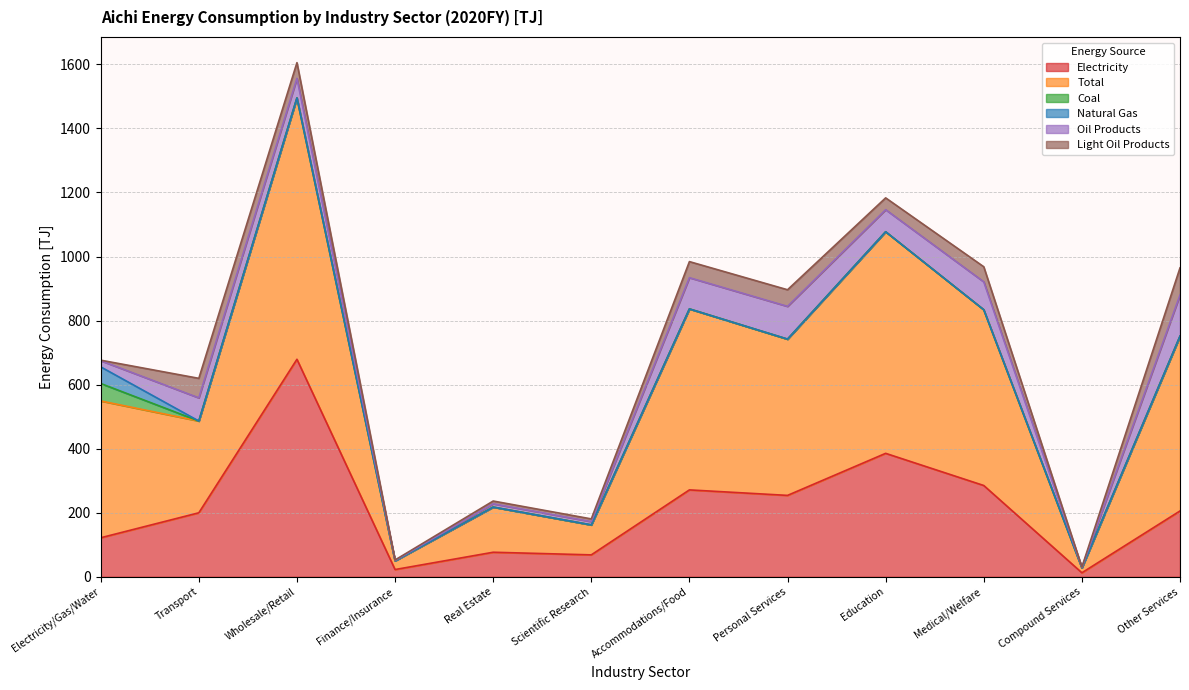

What is the label of the 10th point from the right?

Wholesale/Retail